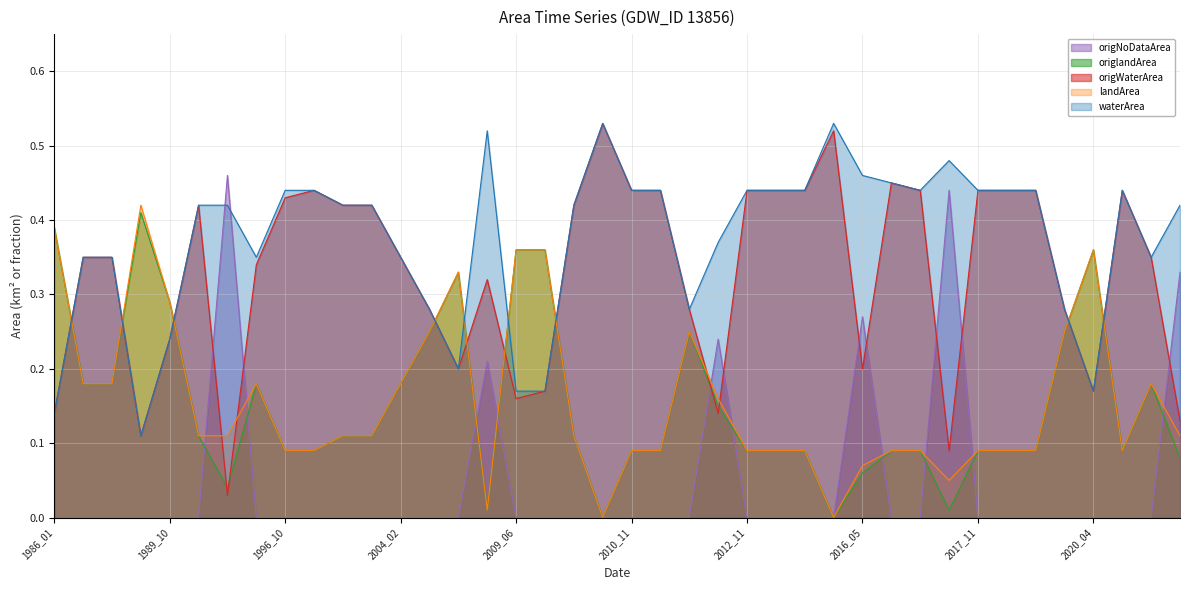

Reading left to right, what are all the values shown in this chart?

waterArea: 0.1	0.3	0.3	0.1	0.2	0.4	0.4	0.3	0.4	0.4	0.4	0.4	0.3	0.3	0.2	0.5	0.2	0.2	0.4	0.5	0.4	0.4	0.3	0.4	0.4	0.4	0.4	0.5	0.5	0.5	0.4	0.5	0.4	0.4	0.4	0.3	0.2	0.4	0.3	0.4
landArea: 0.4	0.2	0.2	0.4	0.3	0.1	0.1	0.2	0.1	0.1	0.1	0.1	0.2	0.2	0.3	0.0	0.4	0.4	0.1	0.0	0.1	0.1	0.2	0.2	0.1	0.1	0.1	0.0	0.1	0.1	0.1	0.1	0.1	0.1	0.1	0.2	0.4	0.1	0.2	0.1
origWaterArea: 0.1	0.3	0.3	0.1	0.2	0.4	0.0	0.3	0.4	0.4	0.4	0.4	0.3	0.3	0.2	0.3	0.2	0.2	0.4	0.5	0.4	0.4	0.3	0.1	0.4	0.4	0.4	0.5	0.2	0.5	0.4	0.1	0.4	0.4	0.4	0.3	0.2	0.4	0.3	0.1
origlandArea: 0.4	0.2	0.2	0.4	0.3	0.1	0.0	0.2	0.1	0.1	0.1	0.1	0.2	0.2	0.3	0.0	0.4	0.4	0.1	0.0	0.1	0.1	0.2	0.1	0.1	0.1	0.1	0.0	0.1	0.1	0.1	0.0	0.1	0.1	0.1	0.2	0.4	0.1	0.2	0.1
origNoDataArea: 0.0	0.0	0.0	0.0	0.0	0.0	0.5	0.0	0.0	0.0	0.0	0.0	0.0	0.0	0.0	0.2	0.0	0.0	0.0	0.0	0.0	0.0	0.0	0.2	0.0	0.0	0.0	0.0	0.3	0.0	0.0	0.4	0.0	0.0	0.0	0.0	0.0	0.0	0.0	0.3